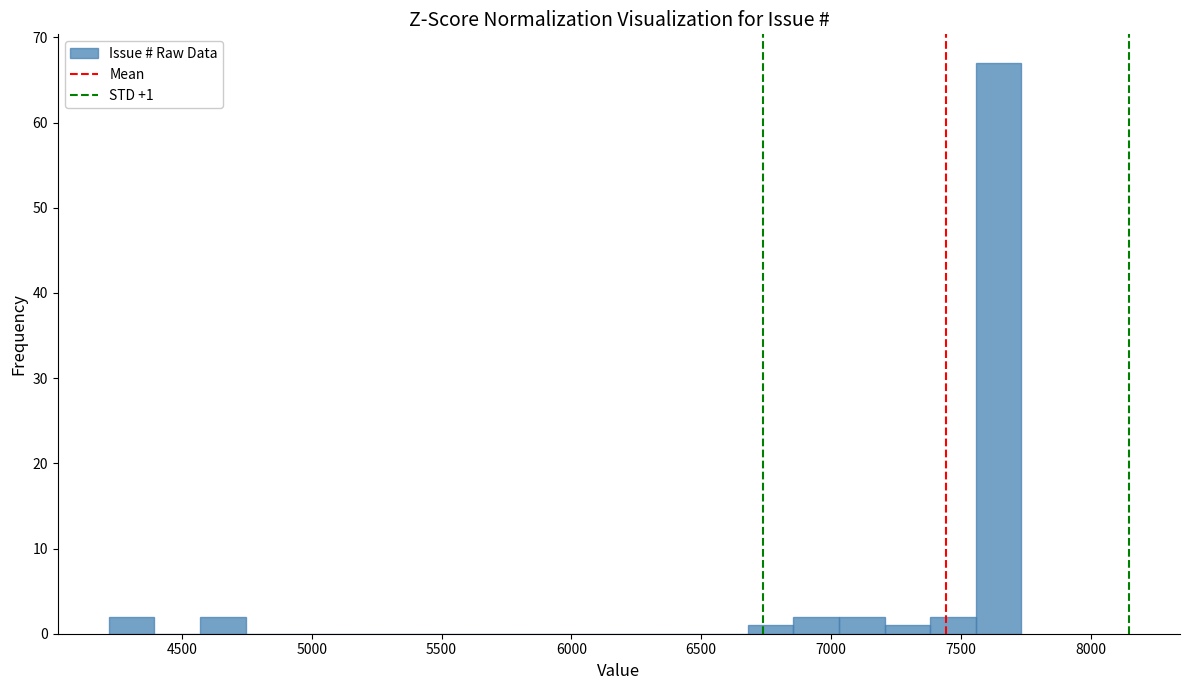

Read against the x-axis, roughly where is the centre of the tallest bar?

7650